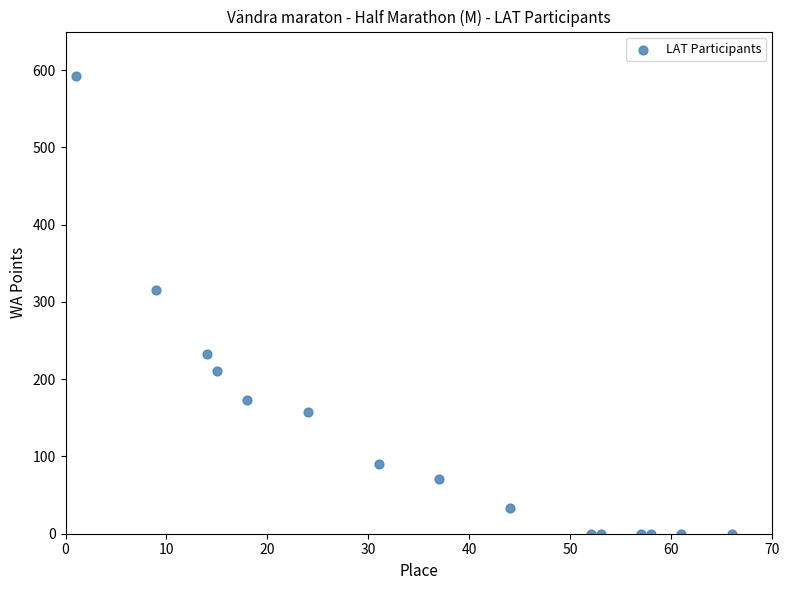

What is the range of X values (max minus min)?

65